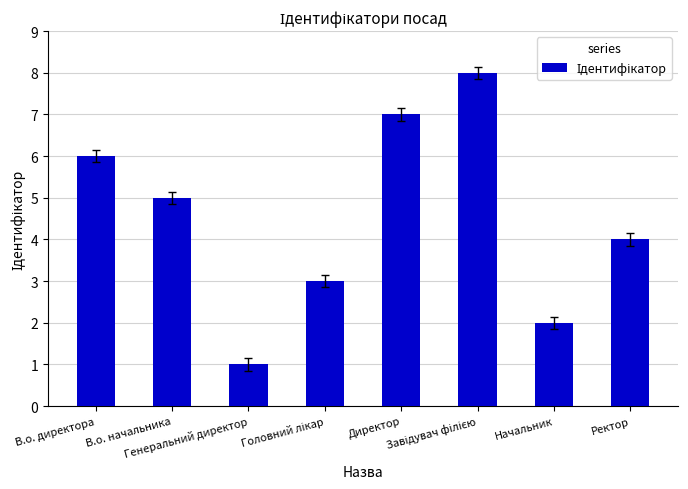

What is the maximum value shown in the chart?

8